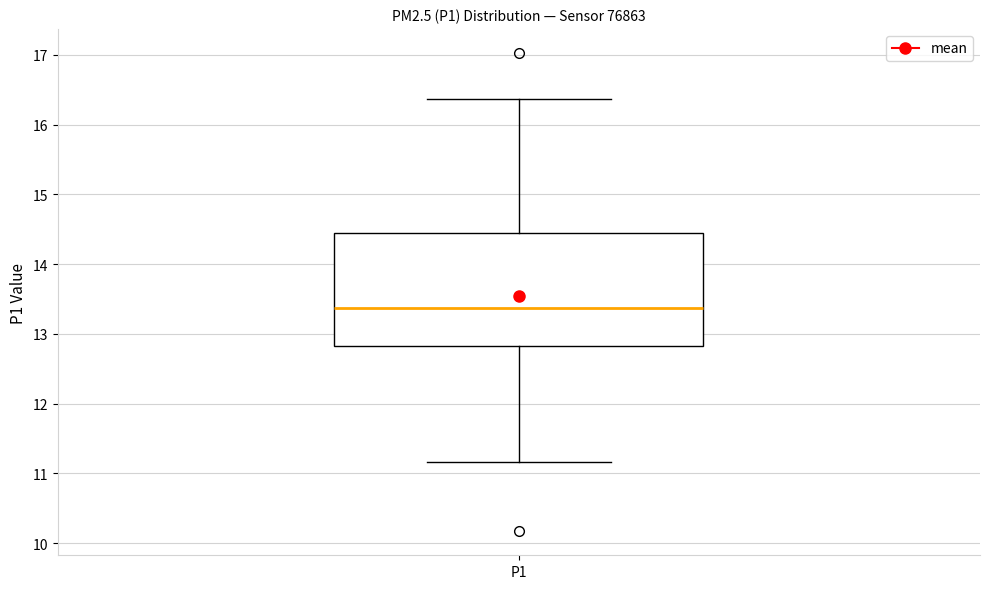

Read this box plot against the y-axis: the position of the median line, the range covered by the box, and the ends of both whiskers. The values are not printed on the chart, so give them approximately, as read against the axis.

median 13.4, box 12.8 to 14.4, whiskers 11.2 to 16.4